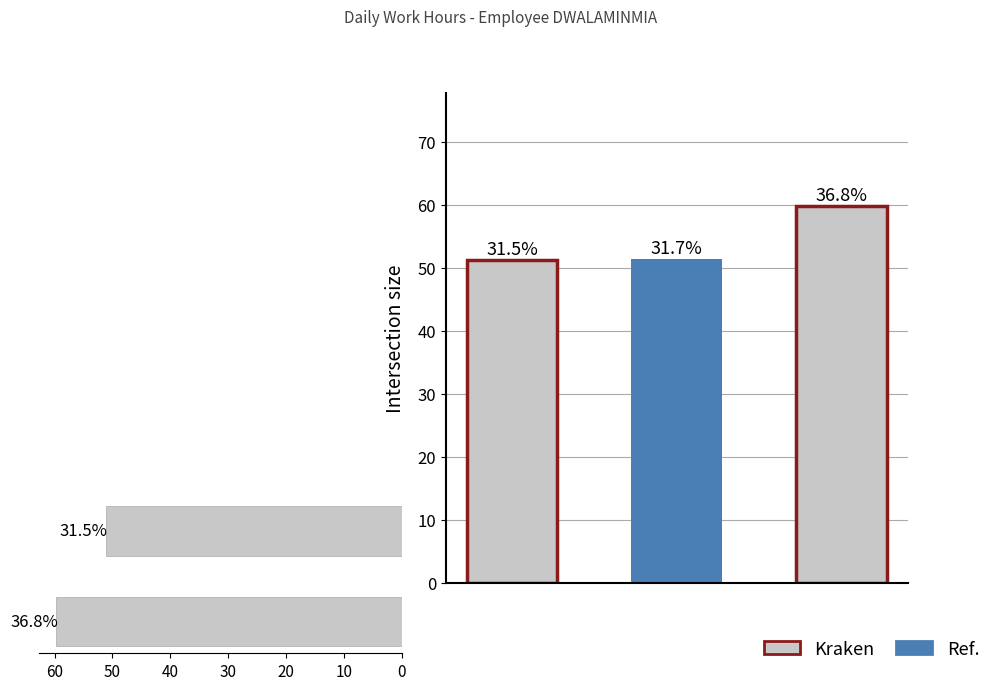

How many data points are above 59?

1